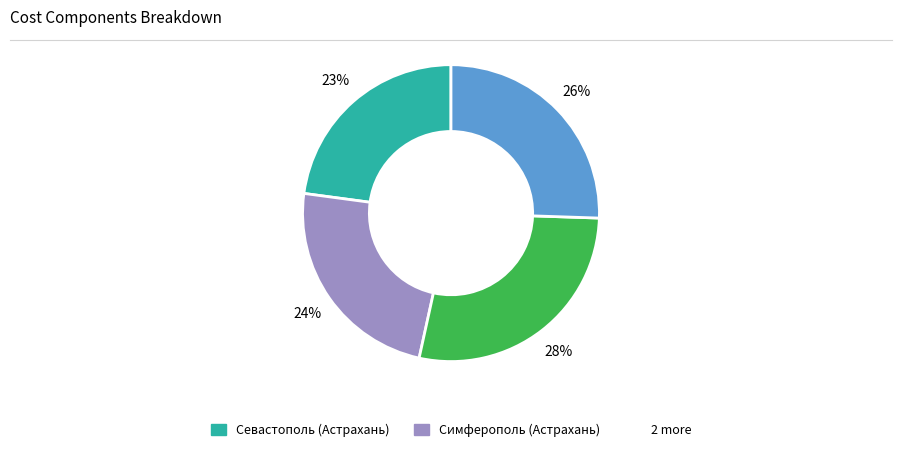

To the nearest percent, what is the average slice percentage?

25%